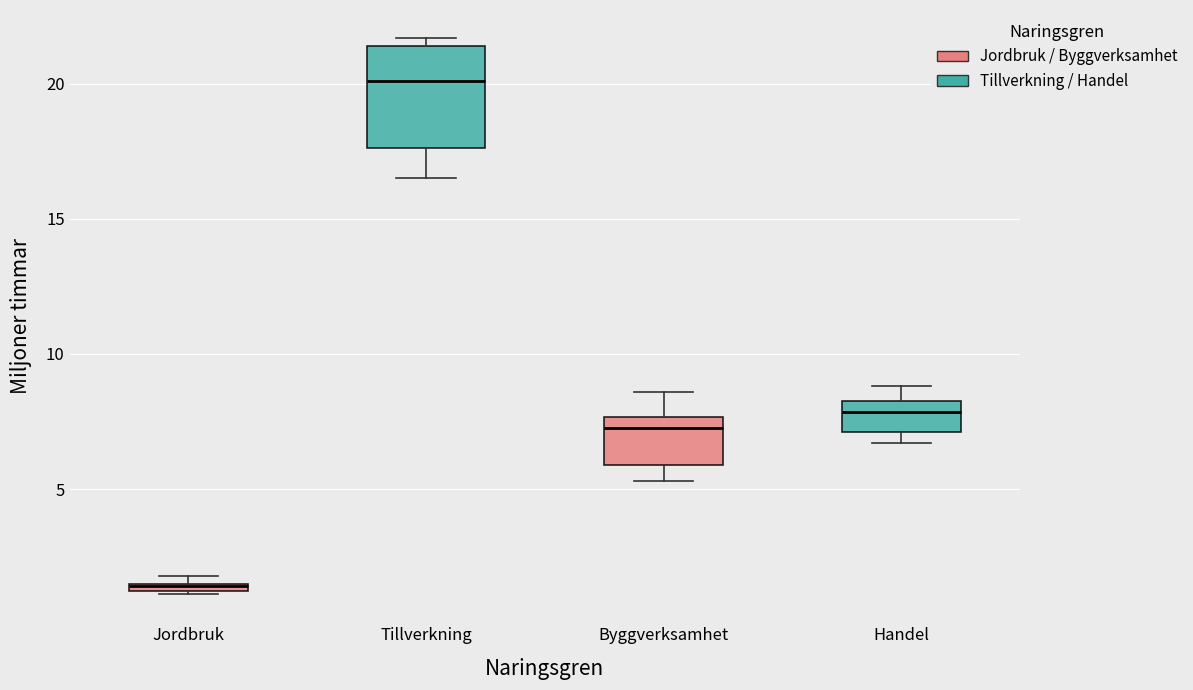

Comparing the boxes themselves (not the whiskers), which one is the tallest?

Tillverkning